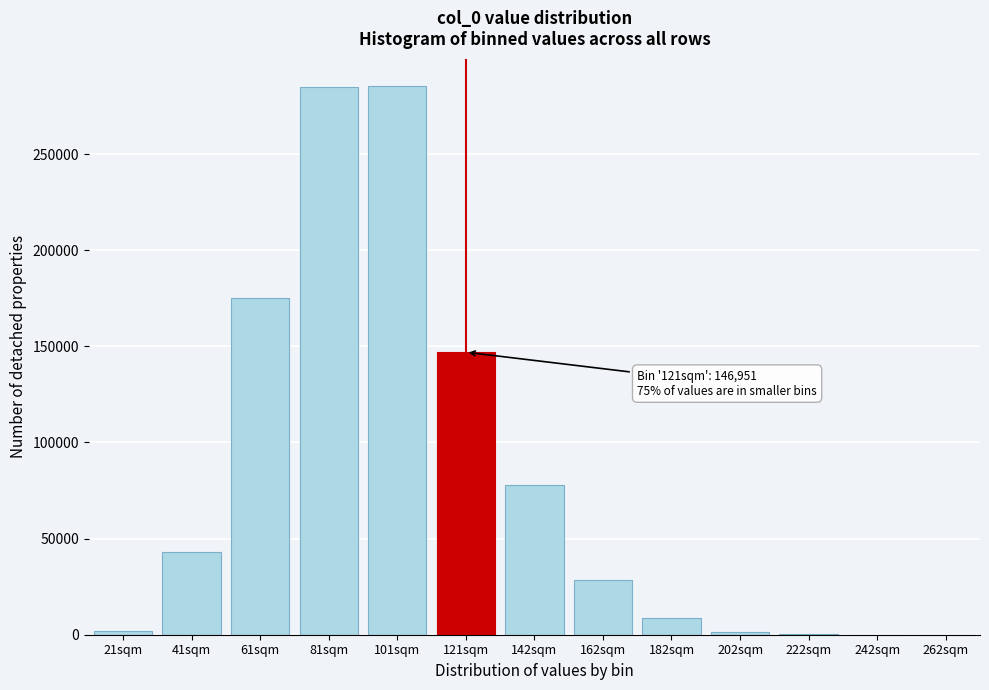

Where is the data nearest to the value 142683?

121sqm